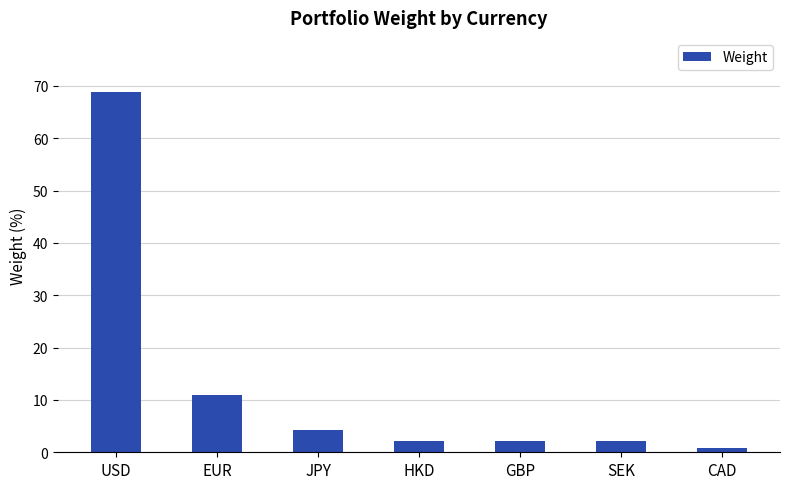

How many bars are there in total?

7